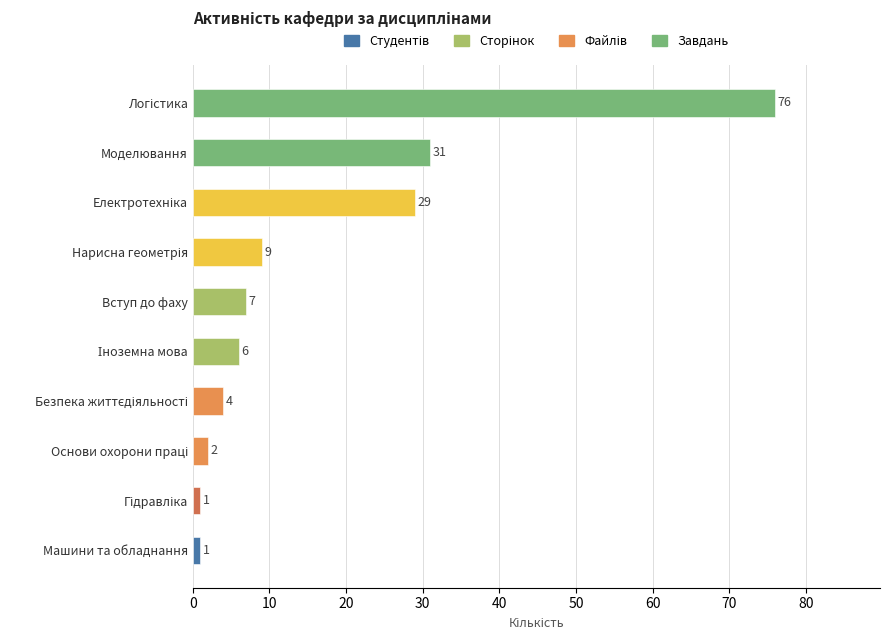

Between Машини та обладнання and Вступ до фаху, which is larger?

Вступ до фаху